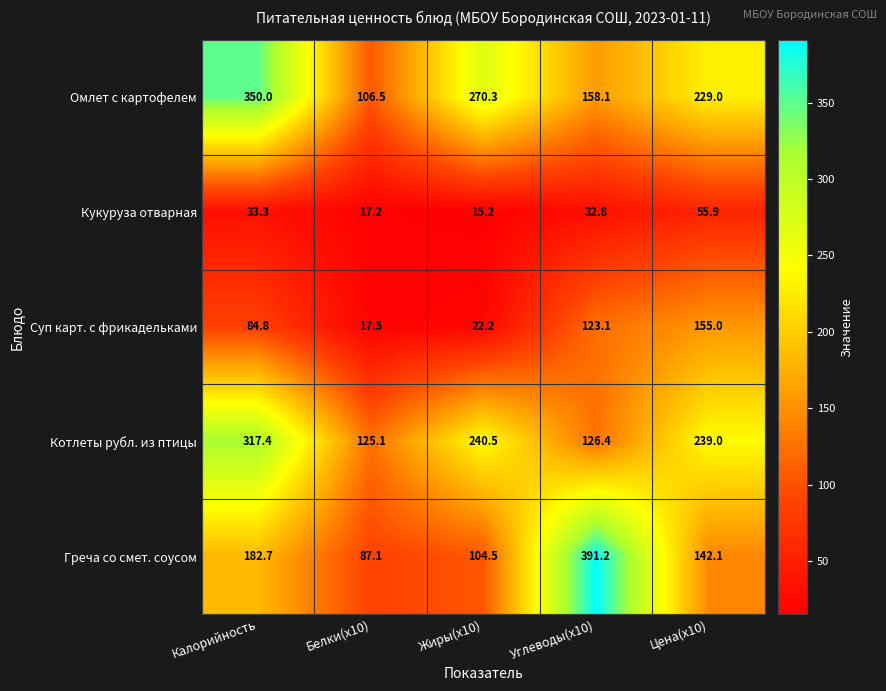

List the series in order of their peak value, lowest first.

Кукуруза отварная, Суп карт. с фрикадельками, Котлеты рубл. из птицы, Омлет с картофелем, Греча со смет. соусом